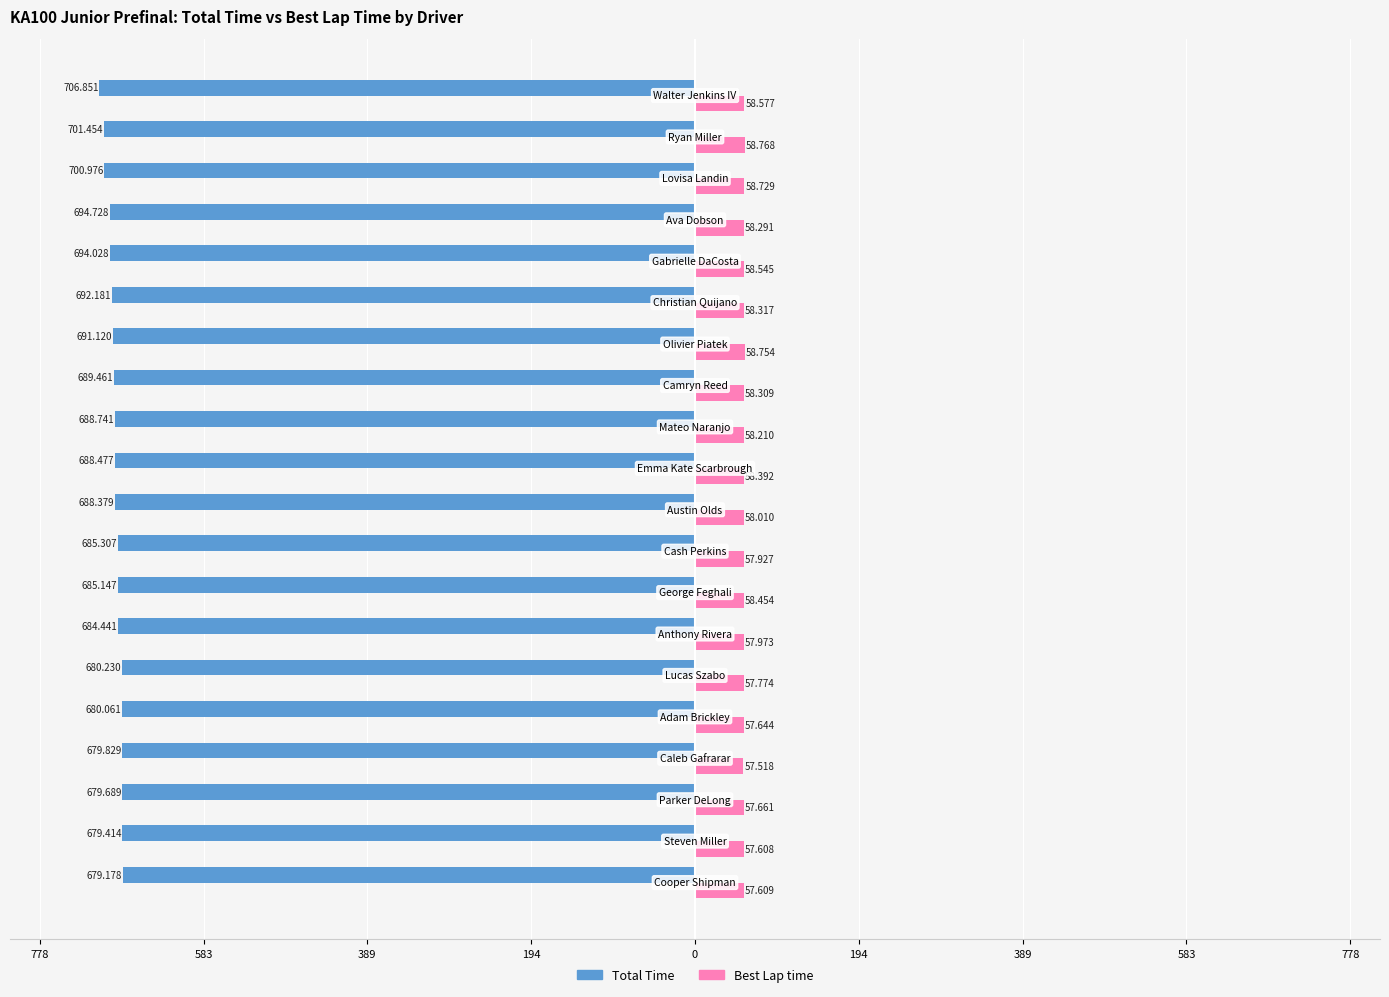

What are all the series names shown in the legend?

Total Time, Best Lap time